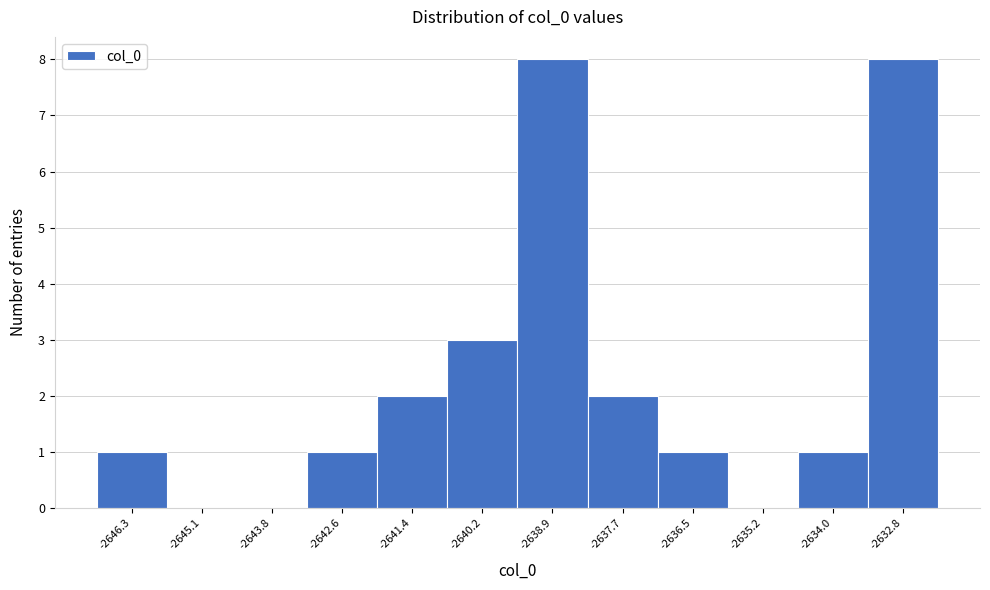

Reading left to right, list every bar in this chart as the range it spans on the x-axis followed by its height. Neither the bar edges nor the heights are printed on the chart, so give them approximately, as read against the axes.

-2647.0 to -2645.6: 1
-2645.6 to -2644.4: 0
-2644.4 to -2643.2: 0
-2643.2 to -2642.0: 1
-2642.0 to -2640.8: 2
-2640.8 to -2639.6: 3
-2639.6 to -2638.4: 8
-2638.4 to -2637.0: 2
-2637.0 to -2635.8: 1
-2635.8 to -2634.6: 0
-2634.6 to -2633.4: 1
-2633.4 to -2632.2: 8